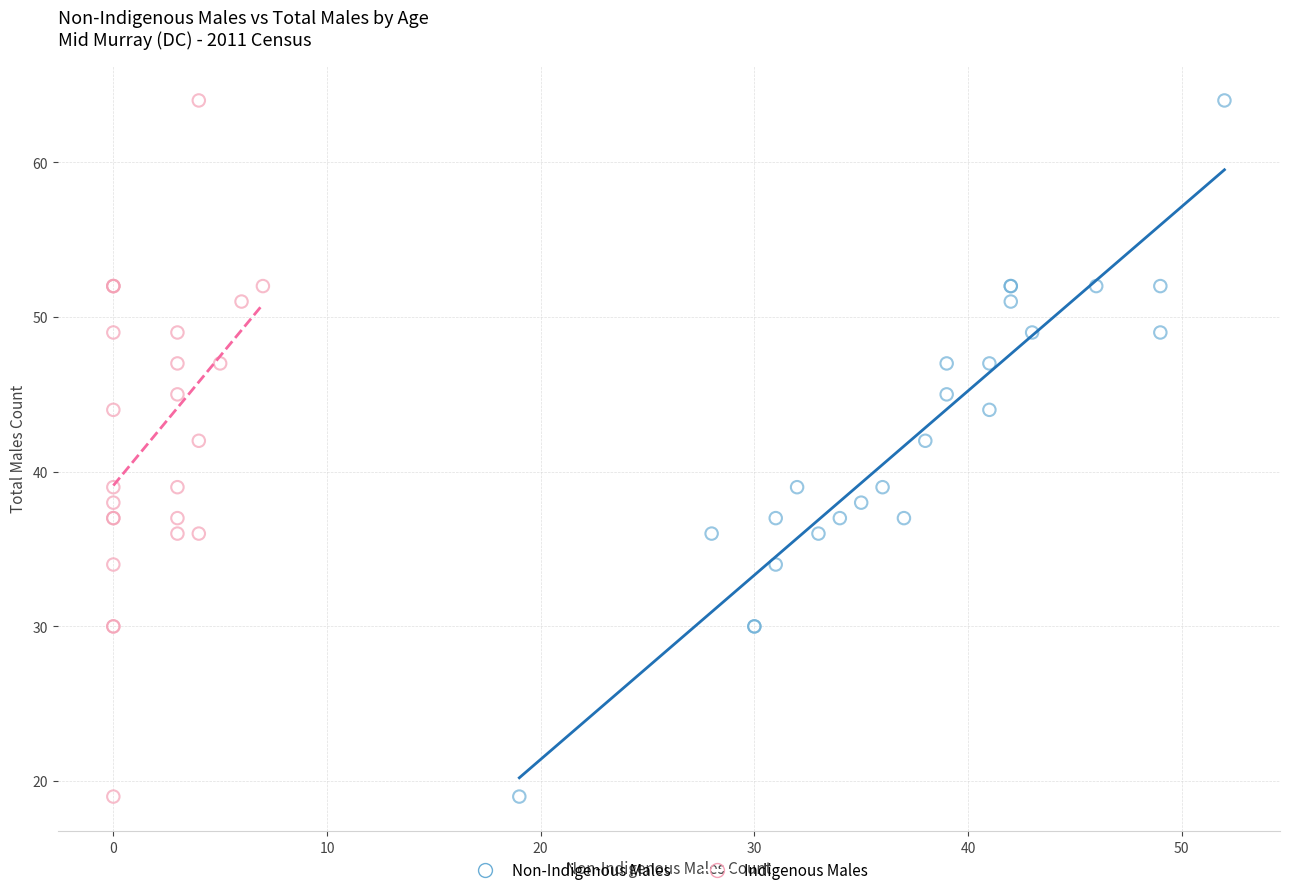

What are all the series names shown in the legend?

Non-Indigenous Males, Indigenous Males